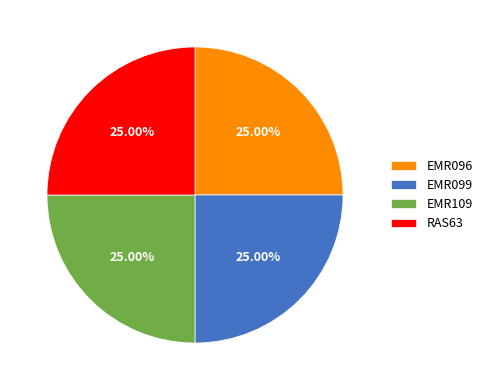

True or false: EMR096 accounts for 30% of the total.

False